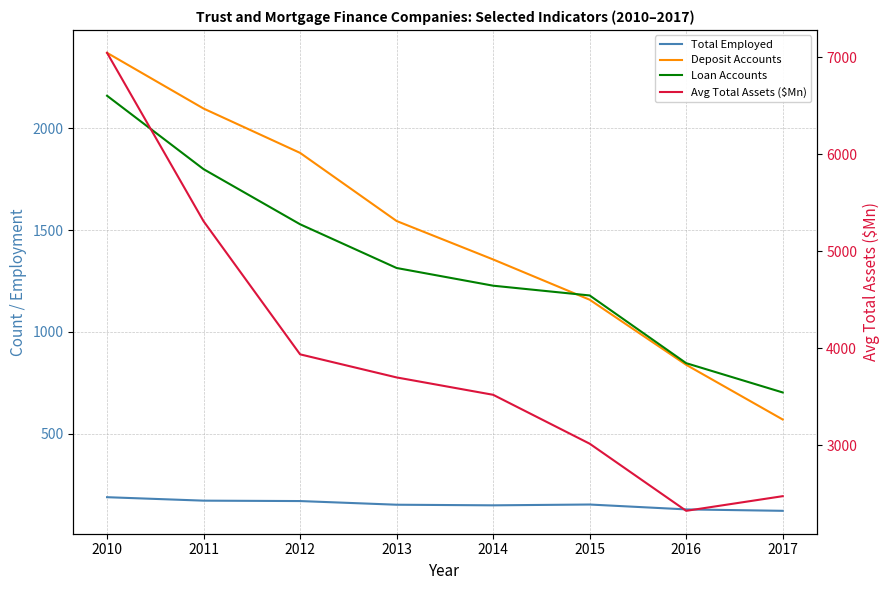

True or false: Loan Accounts has a value of 1026 at 2011.

False